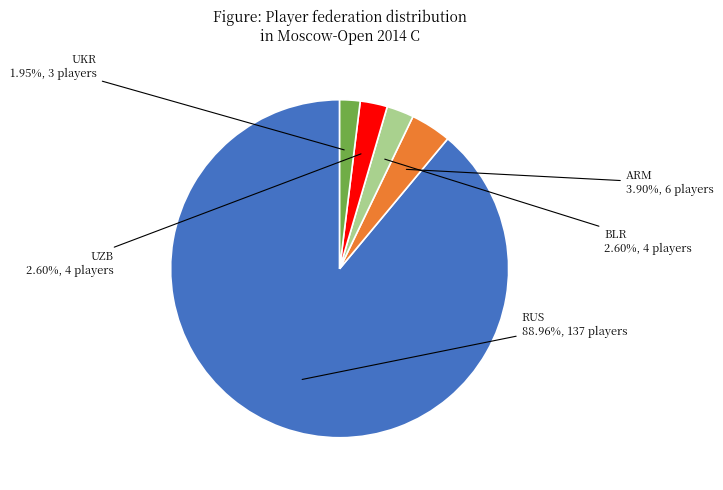

Is there a majority slice in this chart?

Yes